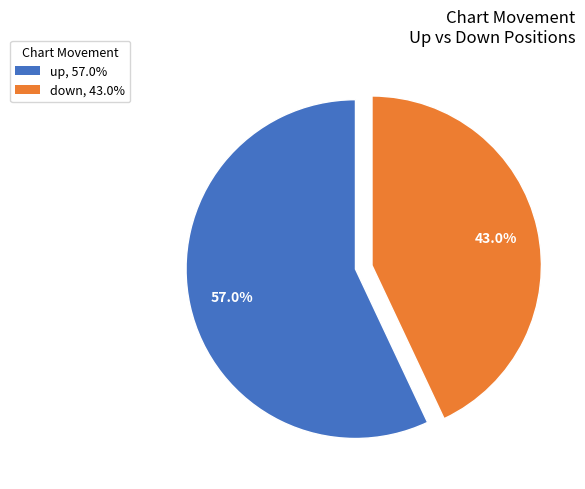

What is the largest slice in the pie chart?

up